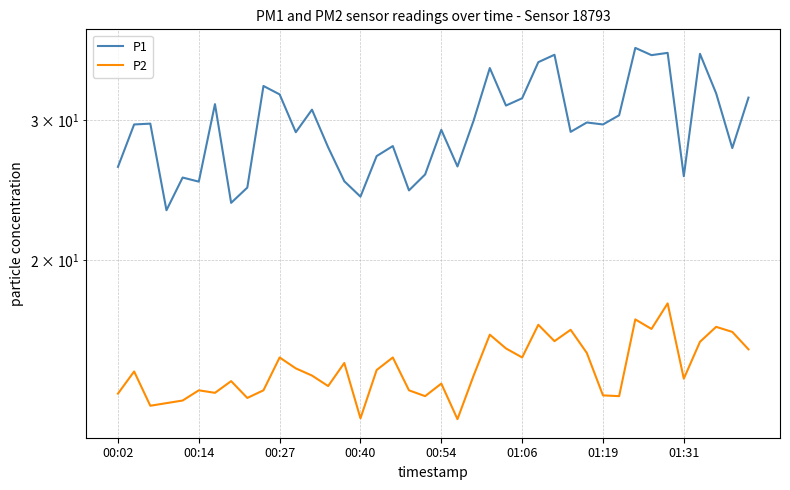

True or false: P2 and P1 cross at least once.

False